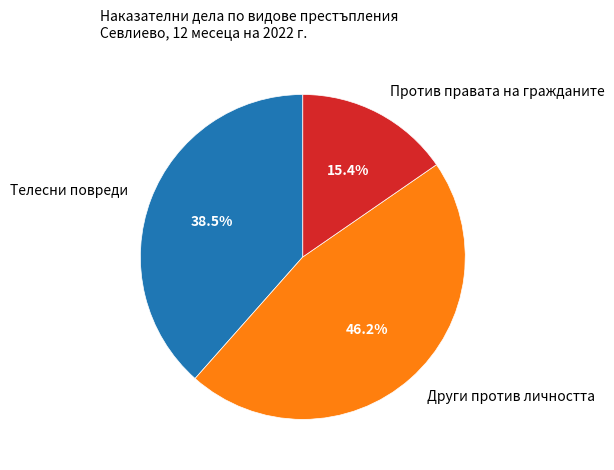

Which slice is the smallest?

Против правата на гражданите